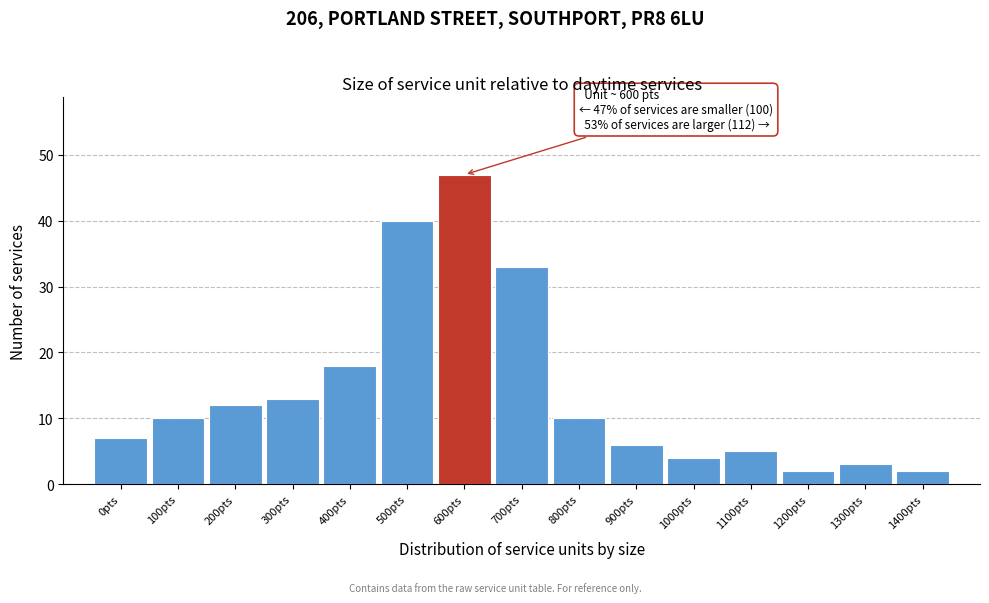

Reading right to left, extract all data points from this chart.

2	3	2	5	4	6	10	33	47	40	18	13	12	10	7